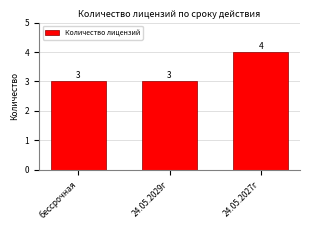

What is the maximum value shown in the chart?

4